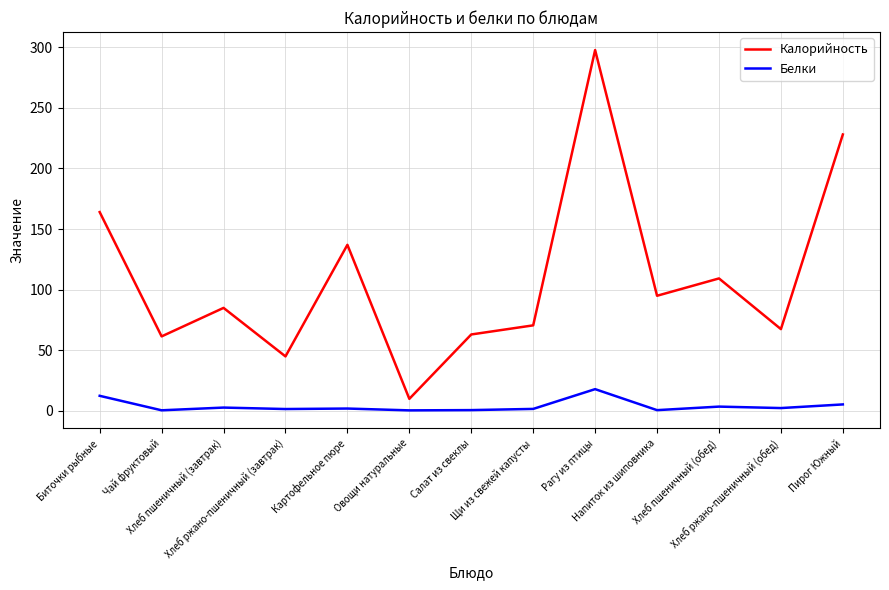

What is the difference between the highest and lowest values at Пирог Южный?

222.6